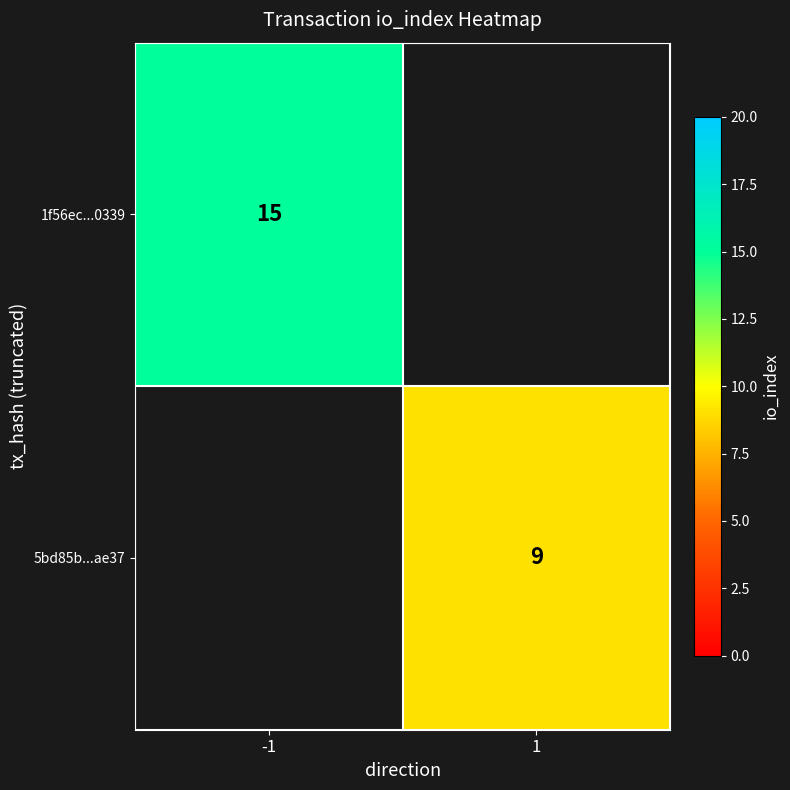

The 1f56ec...0339 series shows 7 at -1. True or false?

False